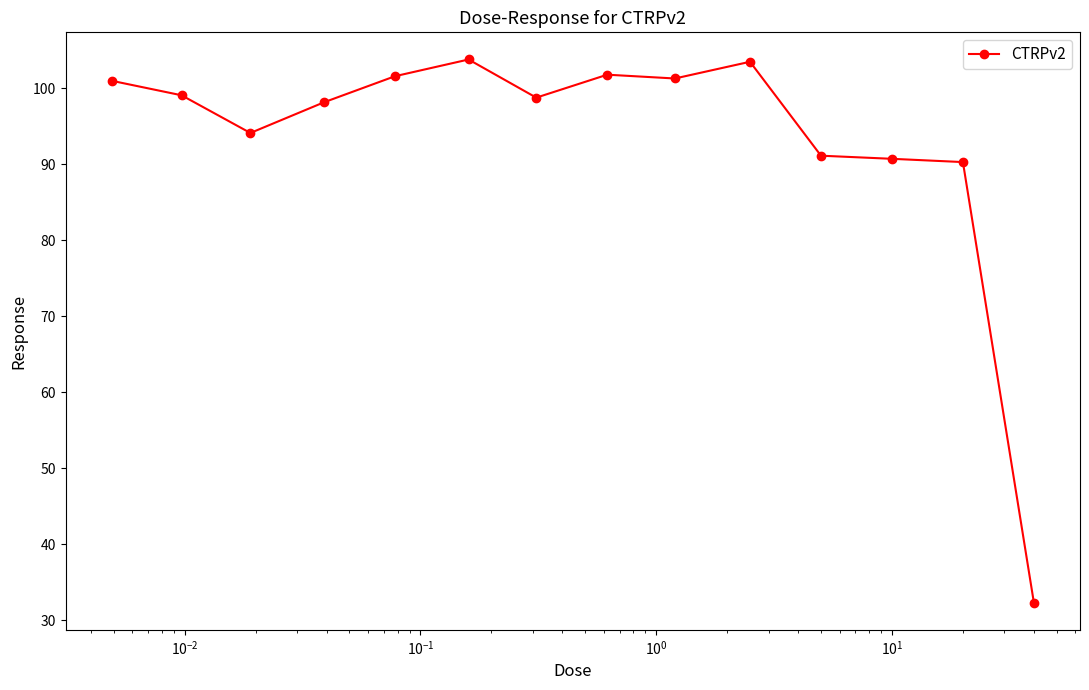

True or false: the data has more than 1 interior local peaks.

True